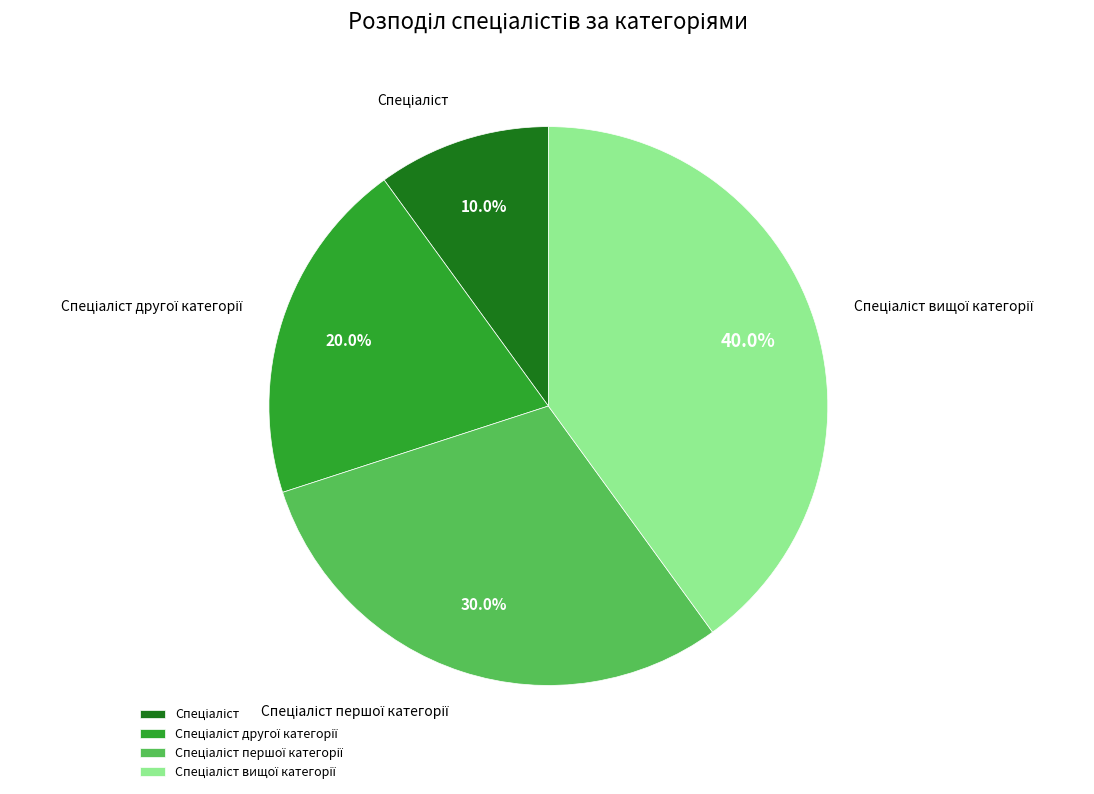

Count the number of slices in the pie.

4